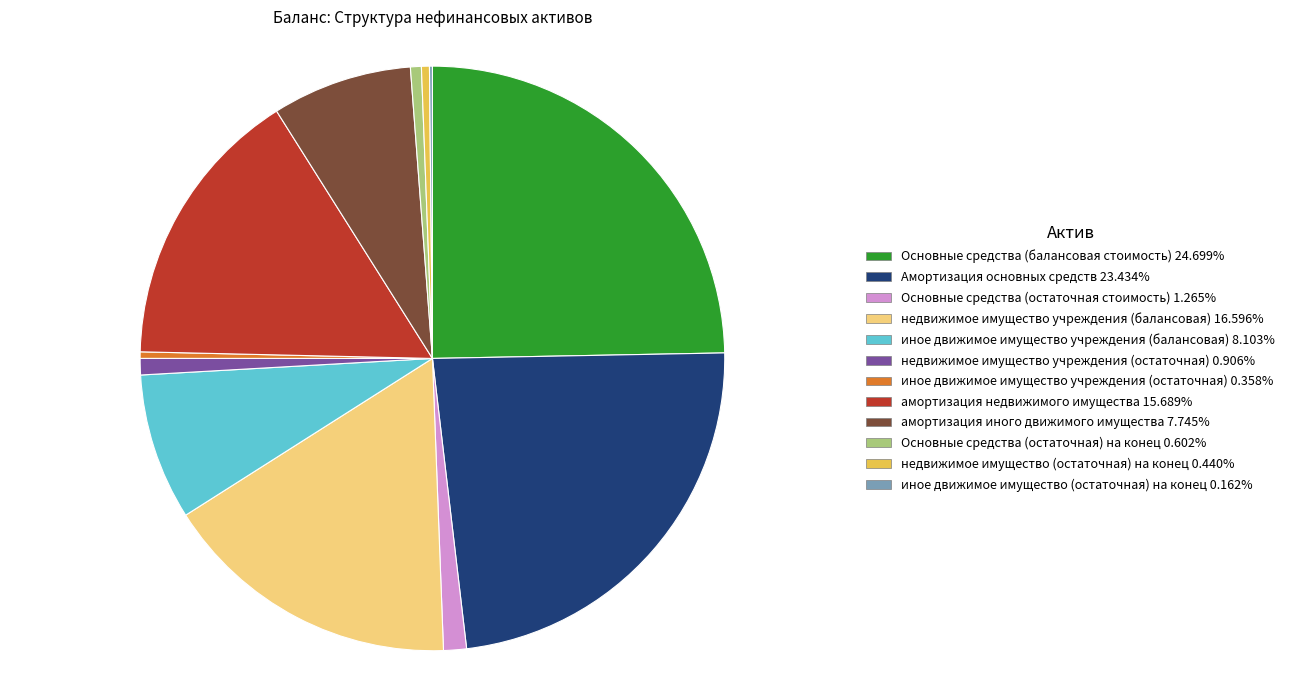

Combined, do недвижимое имущество учреждения (балансовая) and иное движимое имущество учреждения (остаточная) account for over 50%?

No